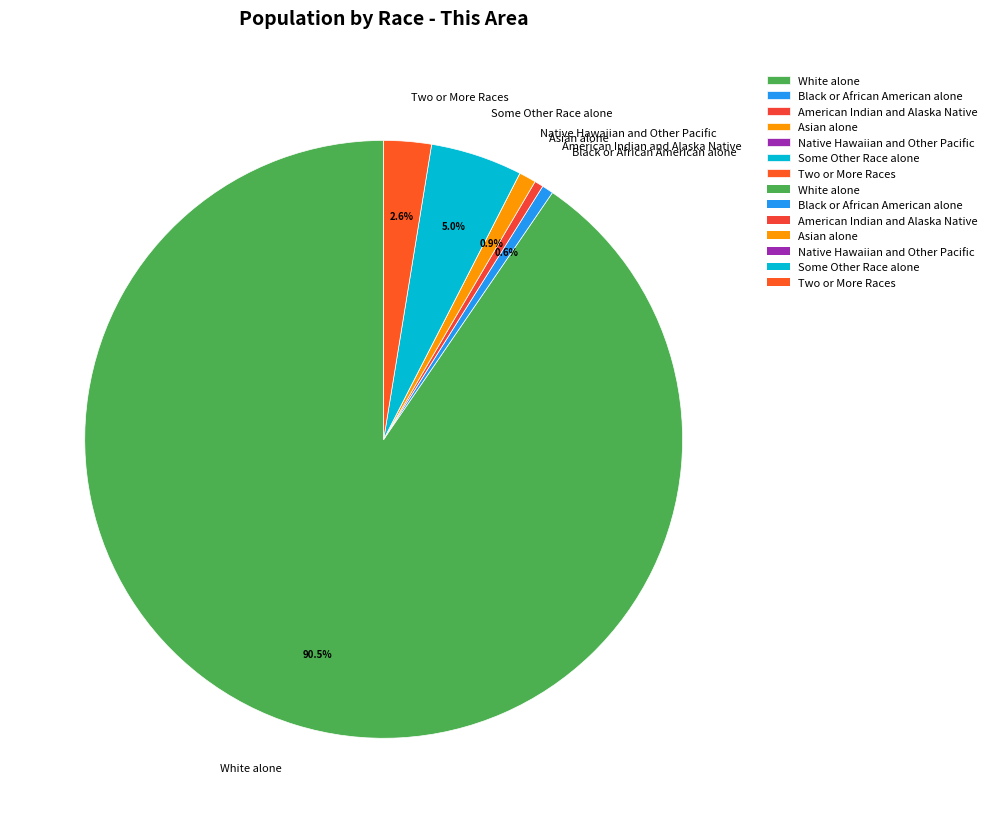

Does Two or More Races represent more than half of the total?

No